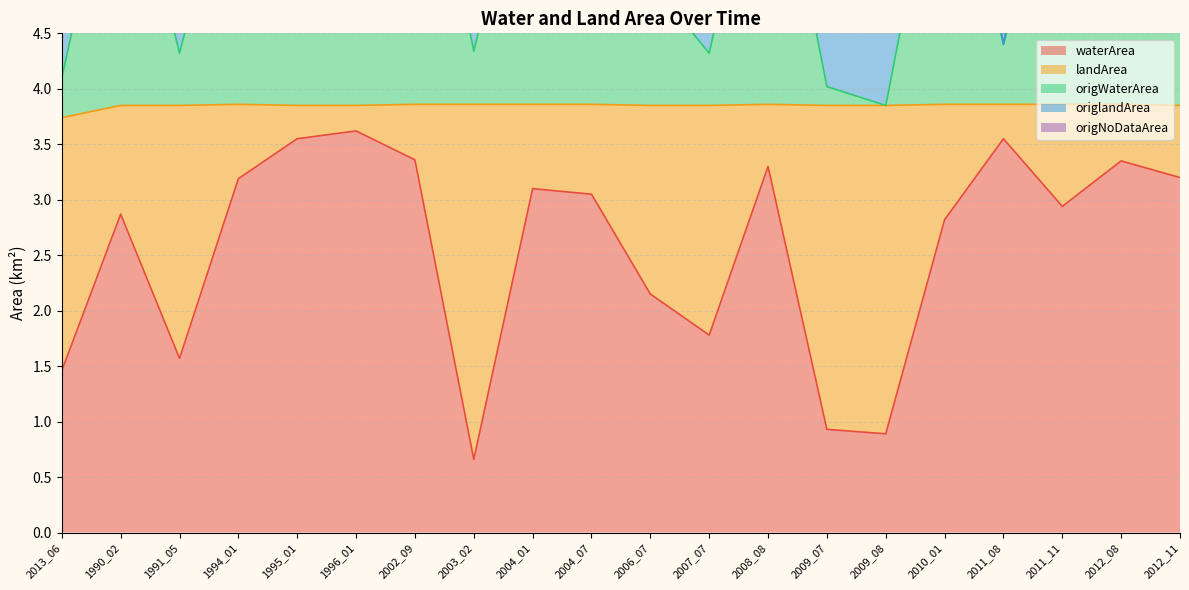

At how many categories does at least one series exceed 4?

20